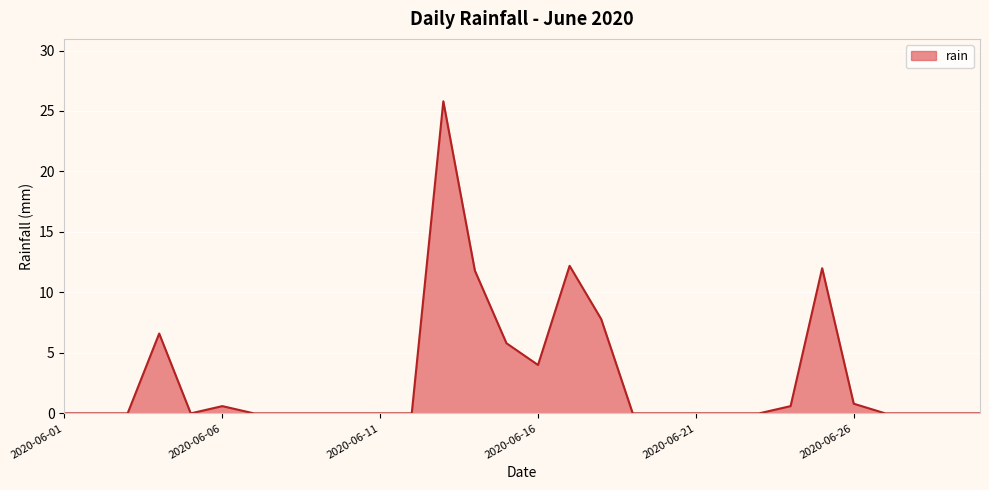

What is the difference between the maximum and minimum values?

25.8